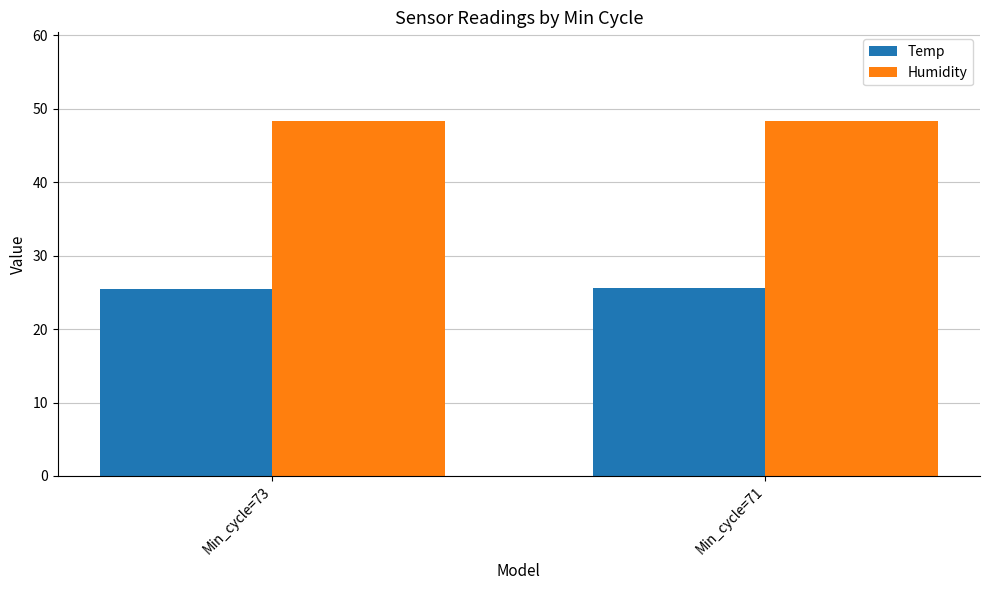

What is the spread (max minus min) of values at Min_cycle=73?

22.8